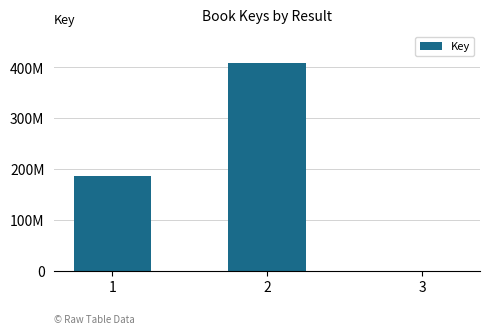

True or false: the data shows 182382 at 3.

False